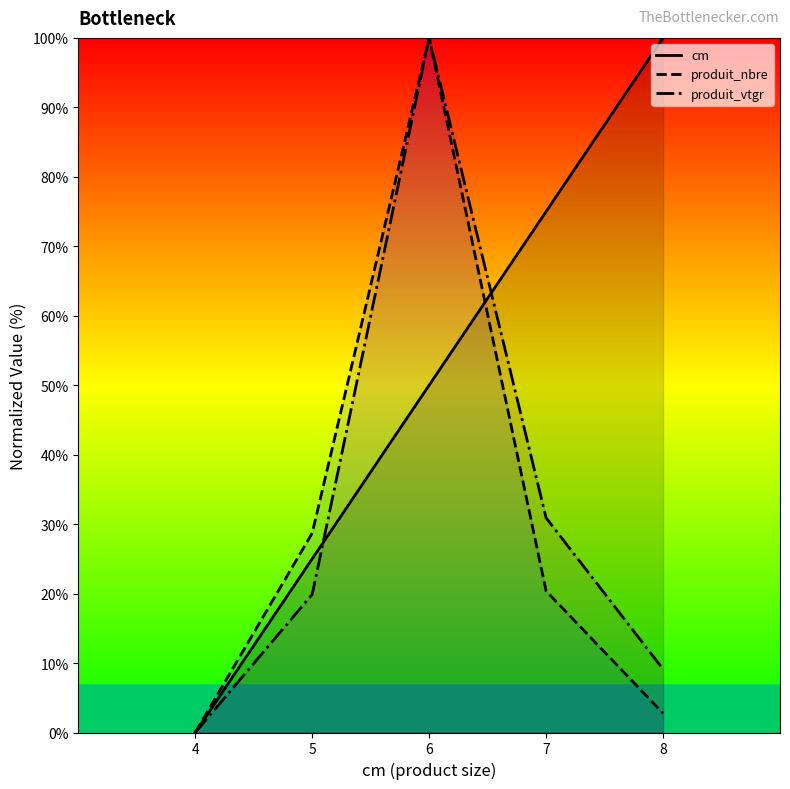

Where is cm nearest to the value 50?

6